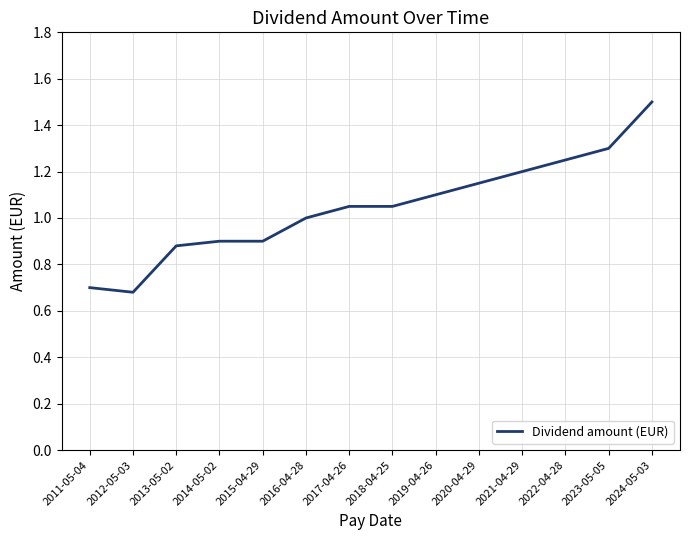

What position from the right is 2014-05-02?

11